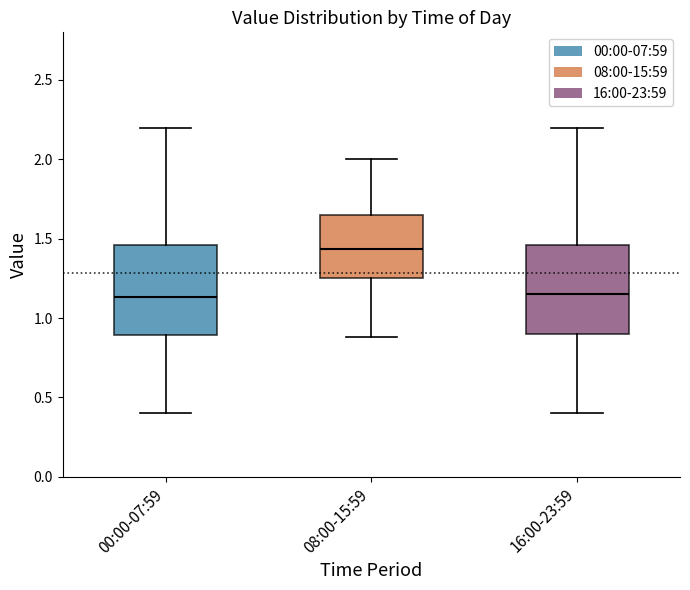

Reading left to right, transcribe this box plot: for each box, give where its median line is, the range the box spans, and where its two whiskers end, as read against the y-axis. The values are not printed on the chart, so give them approximately, as read against the axis.

00:00-07:59: median 1.15, box 0.90 to 1.45, whiskers 0.40 to 2.20
08:00-15:59: median 1.45, box 1.25 to 1.65, whiskers 0.90 to 2.00
16:00-23:59: median 1.15, box 0.90 to 1.45, whiskers 0.40 to 2.20